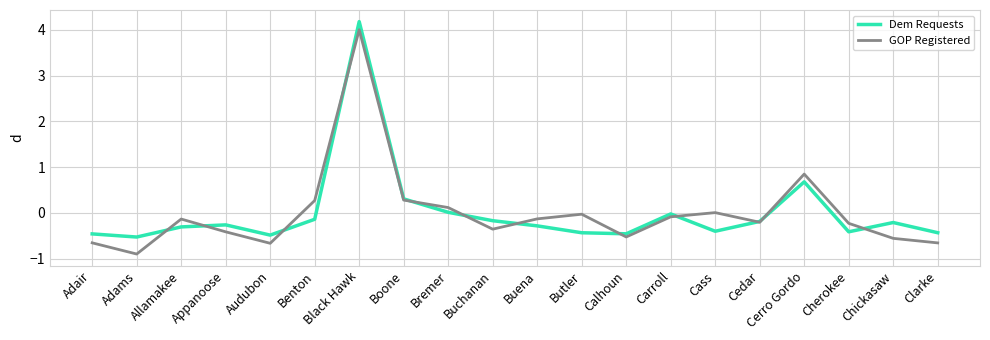

How many lines are shown in the chart?

2